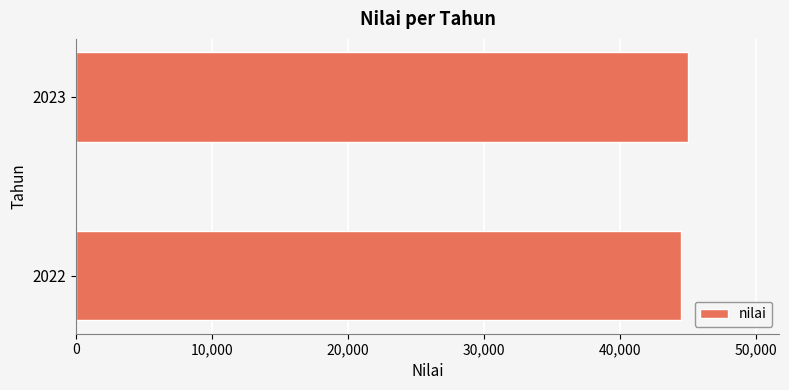

What is the greatest value displayed?

44977